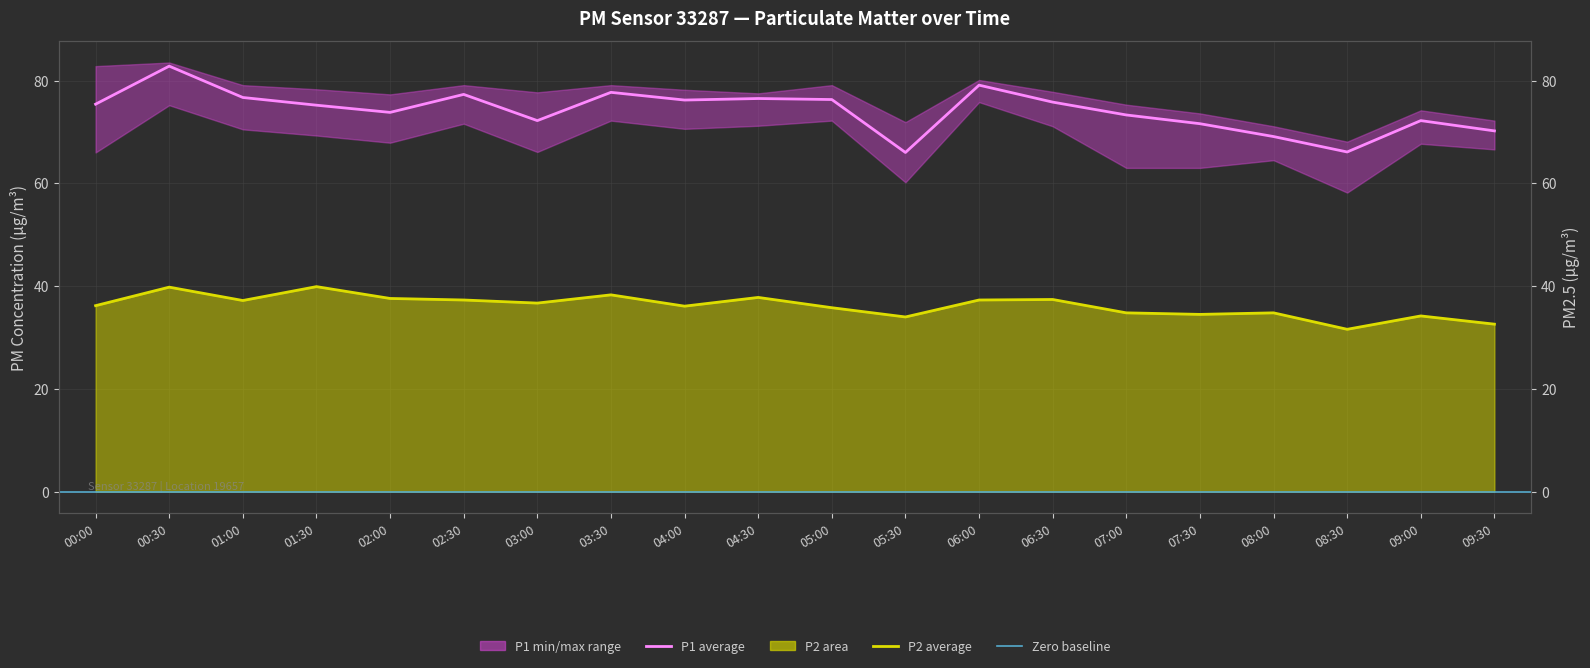

True or false: P2 and P1 intersect in this chart.

False